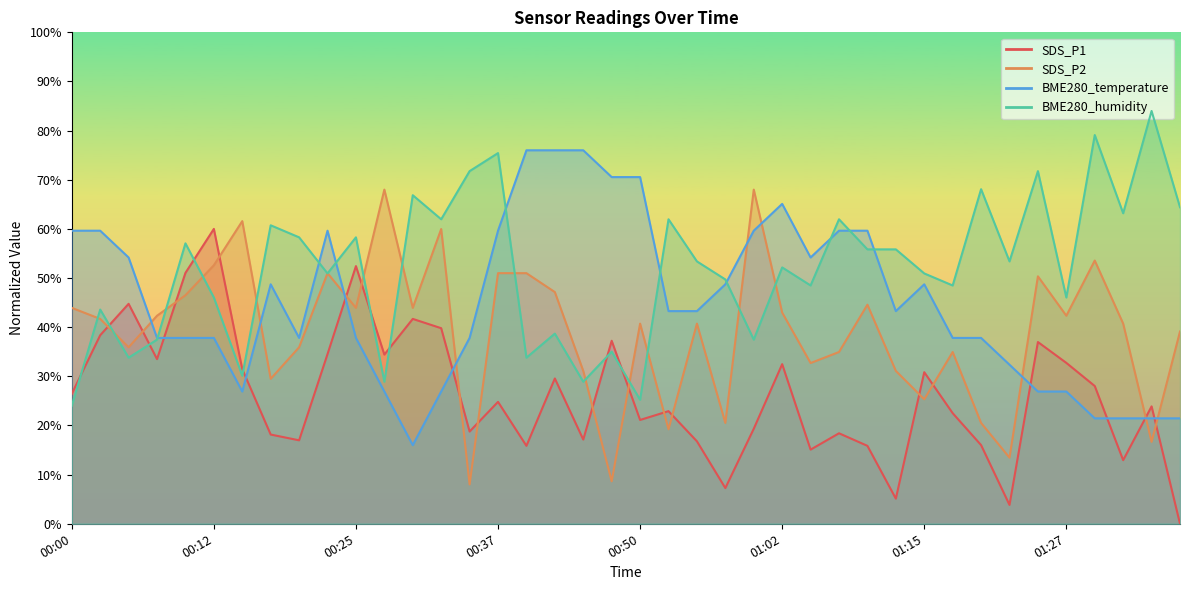

What is the total value across all series at 00:02?

183.3